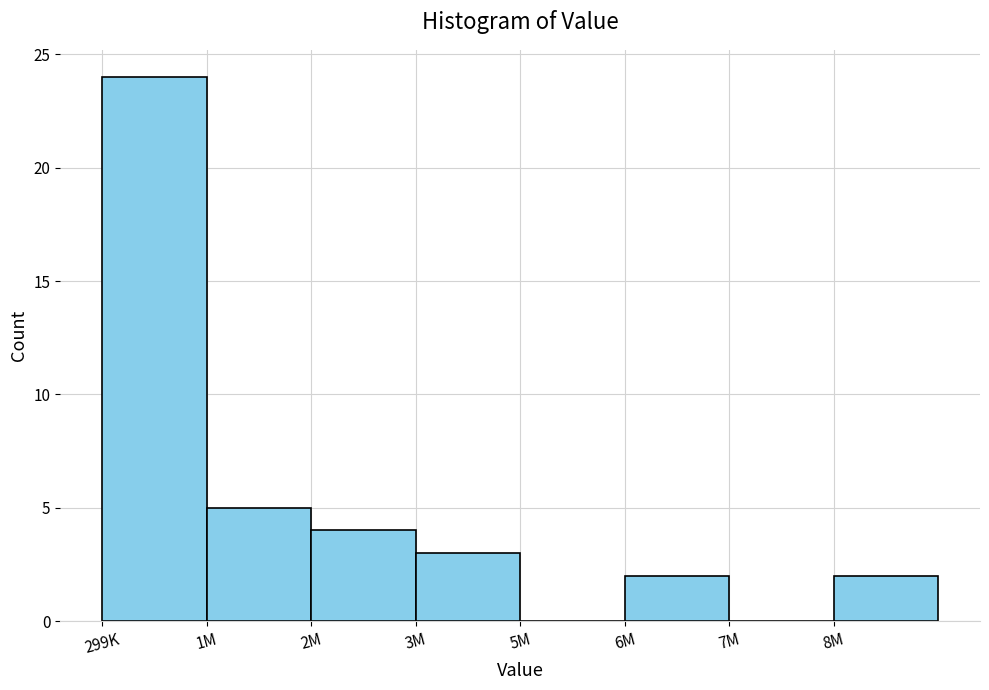

Reading left to right, list all the values displayed in this chart.

299K=24	1M=5	2M=4	3M=3	5M=0	6M=2	7M=0	8M=2